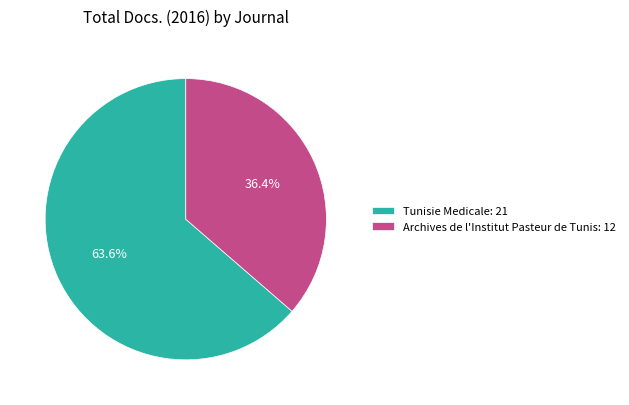

Is there a majority slice in this chart?

Yes